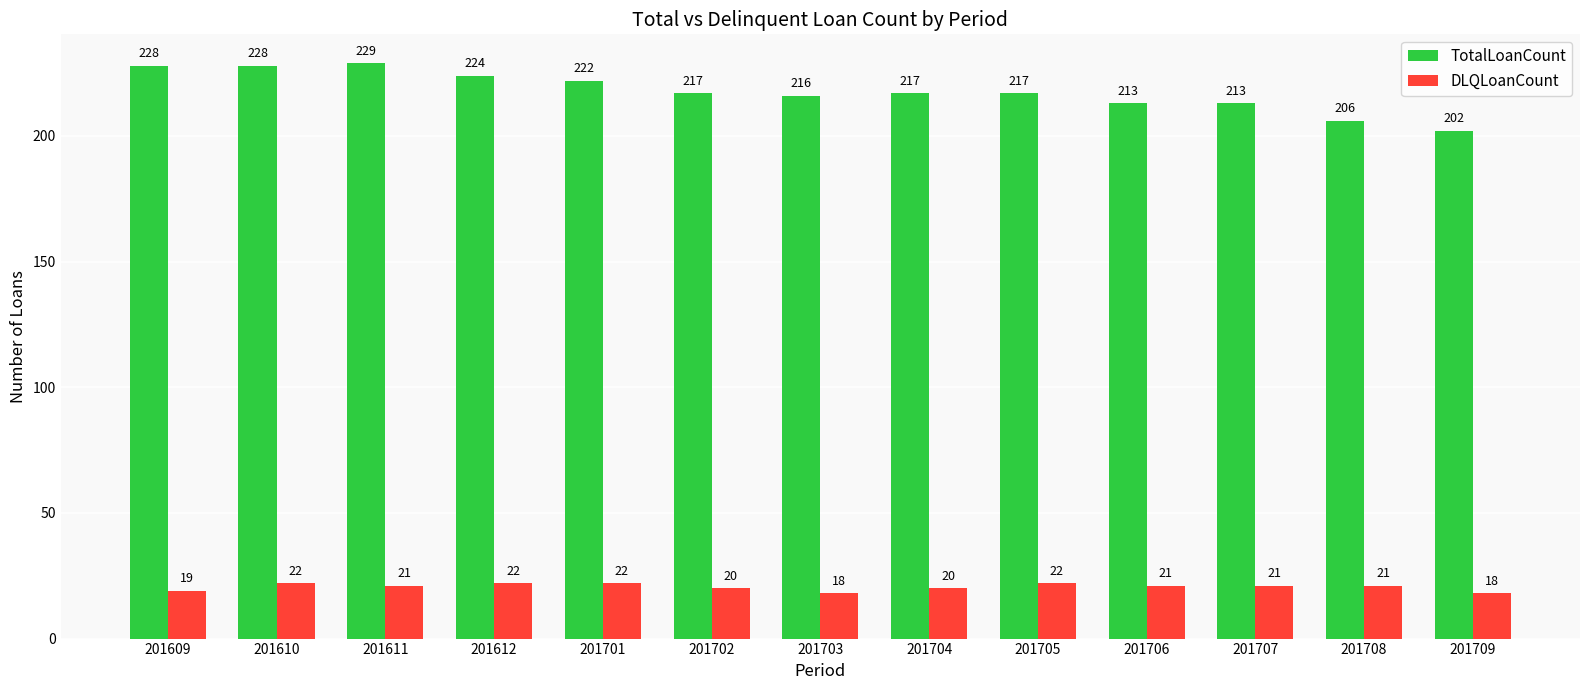

Which series has the largest range (max minus min)?

TotalLoanCount